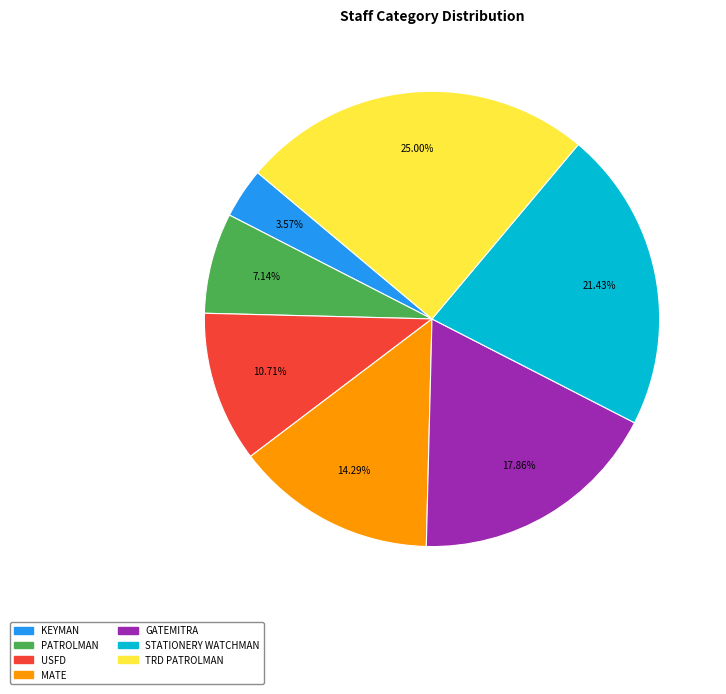

Does any single category account for the majority?

No